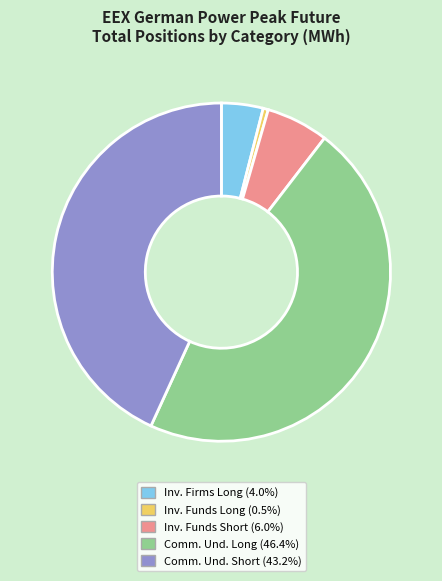

How many slices are in this pie chart?

5